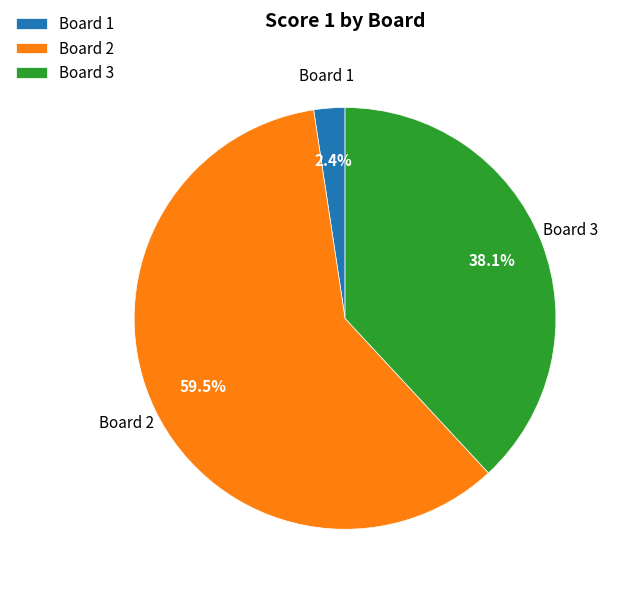

How many slices are in this pie chart?

3